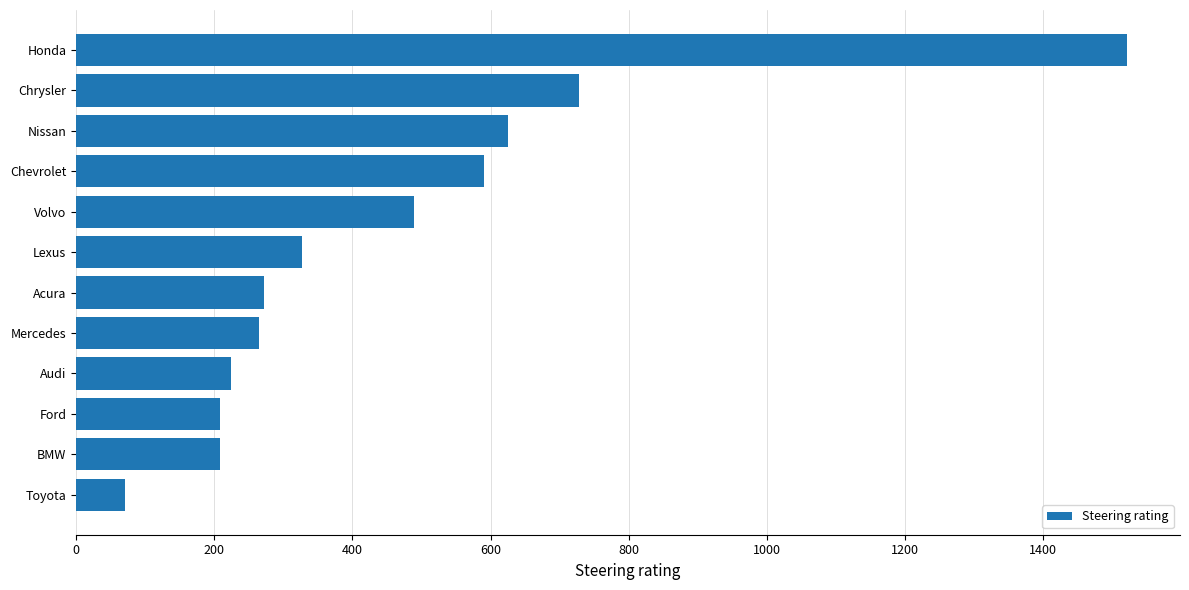

True or false: the data shows 728.2 at Chrysler.

True